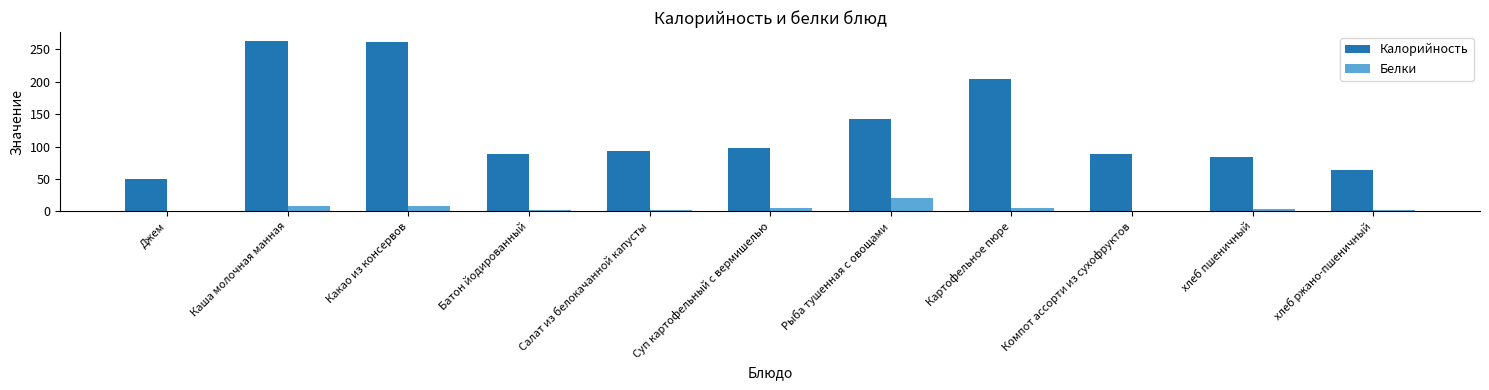

Are the bars horizontal?

No